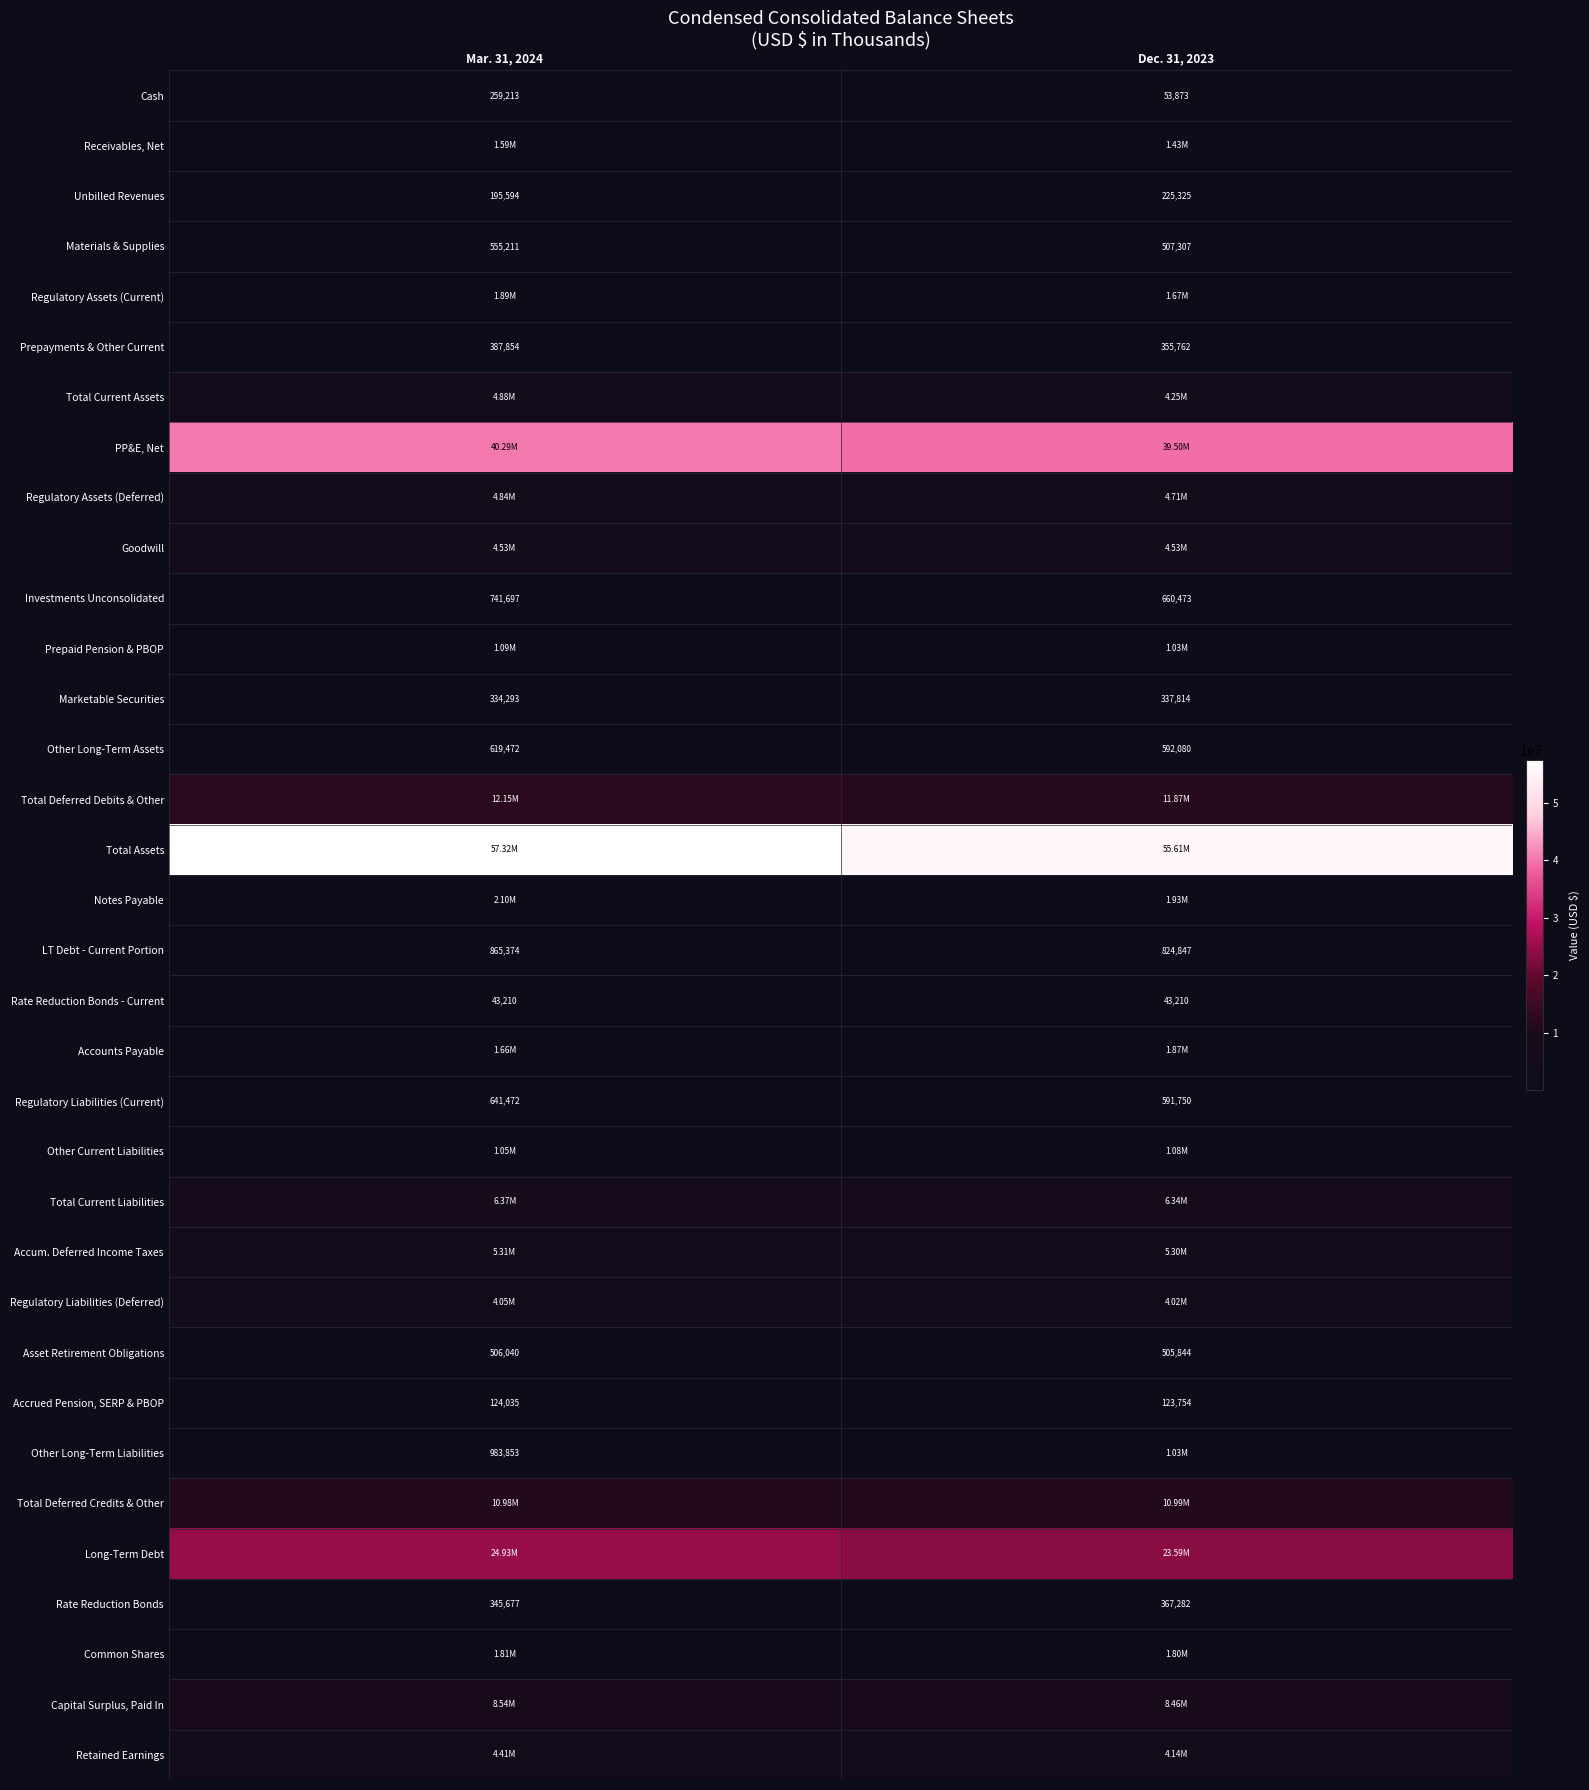

At which label does Materials & Supplies reach its peak?

Mar. 31, 2024